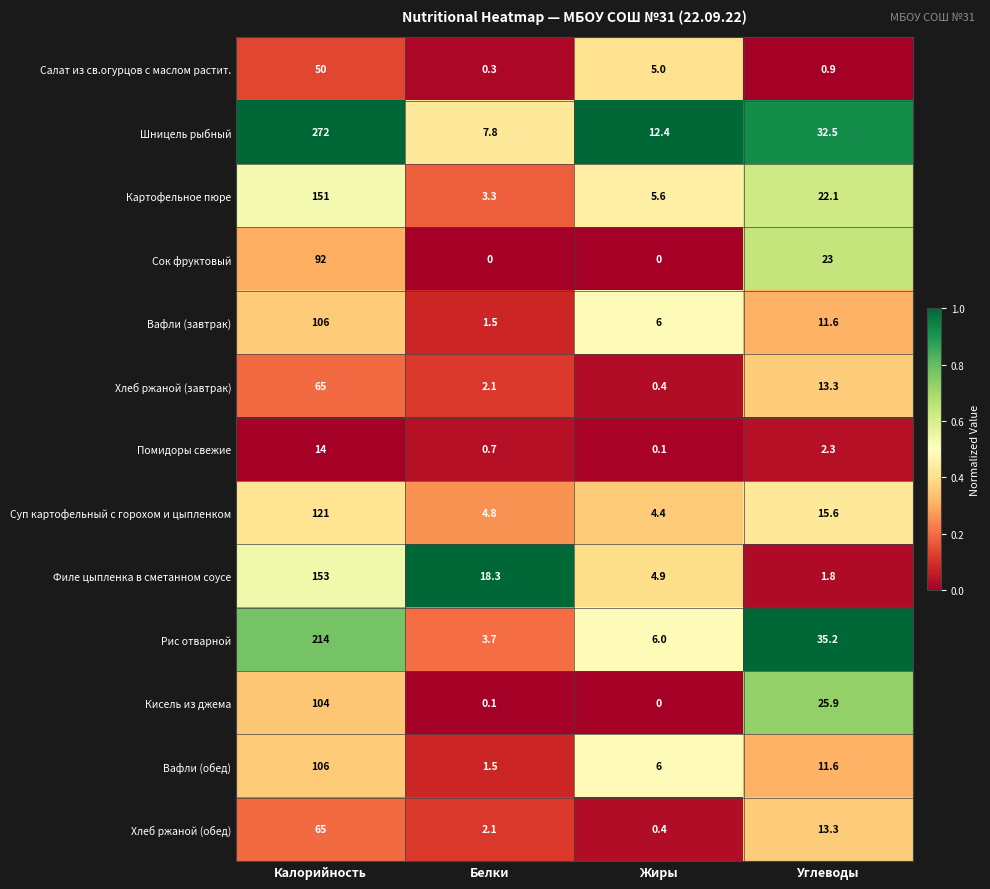

What is the difference between the highest and lowest values at Жиры?

12.4